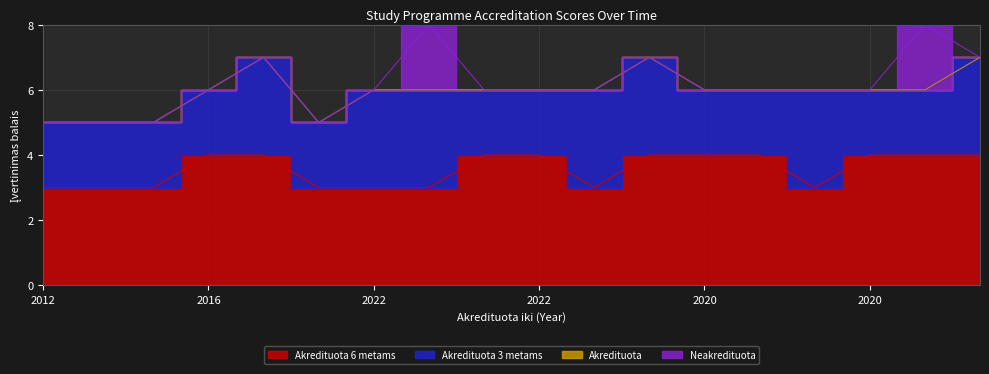

How many categories are shown in the chart?

18